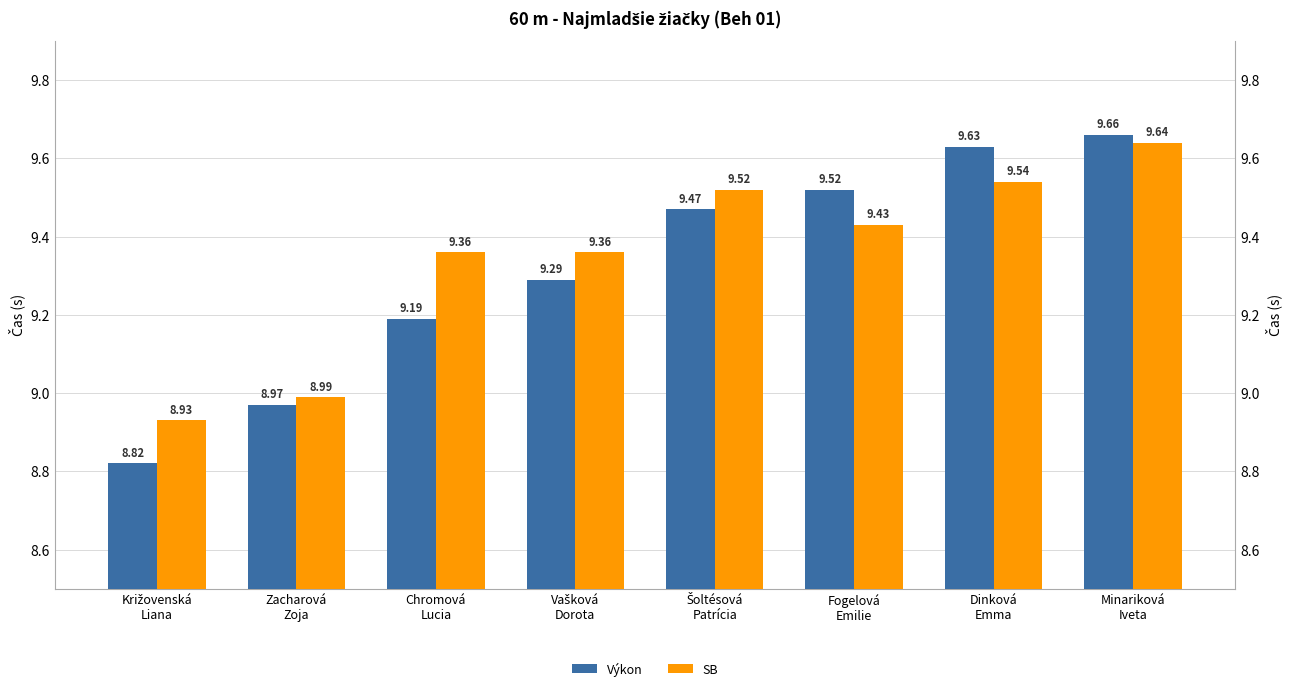

Is the value of SB at Chromová
Lucia greater than the value of Výkon at Šoltésová
Patrícia?

No